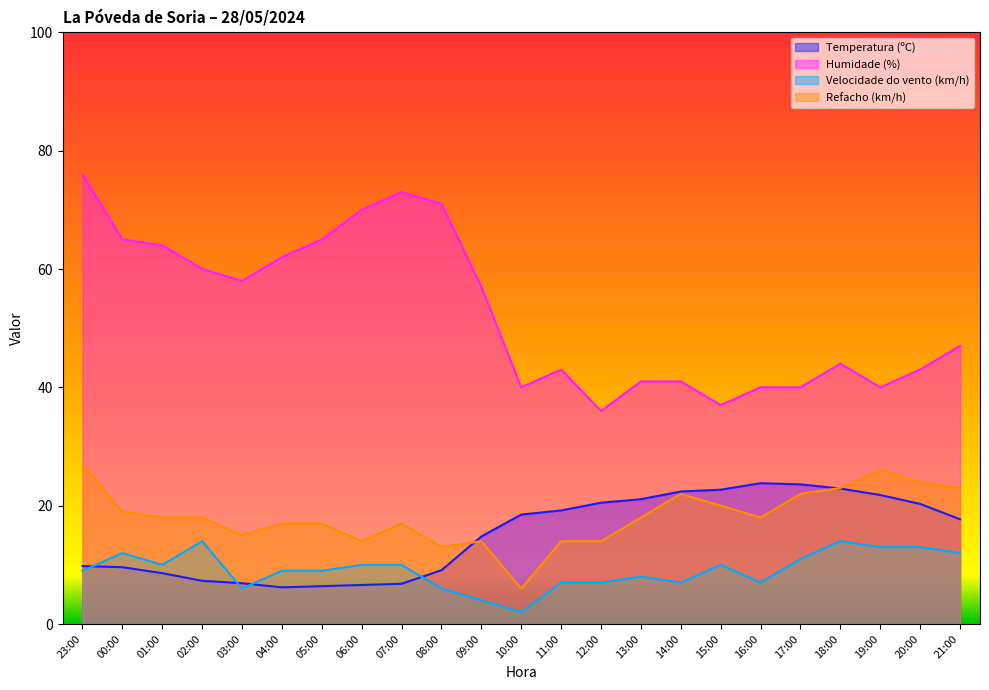

What is the spread (max minus min) of values at 12:00?

29.0